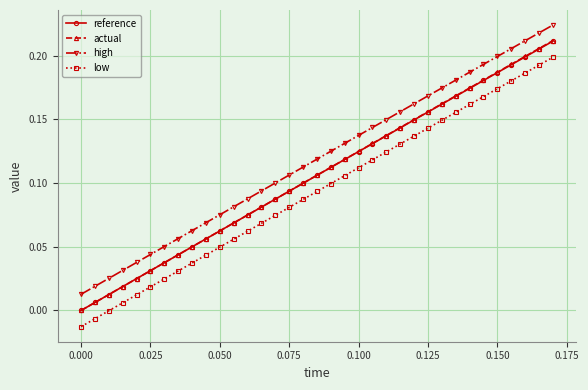

Which series has the widest spread of values?

actual